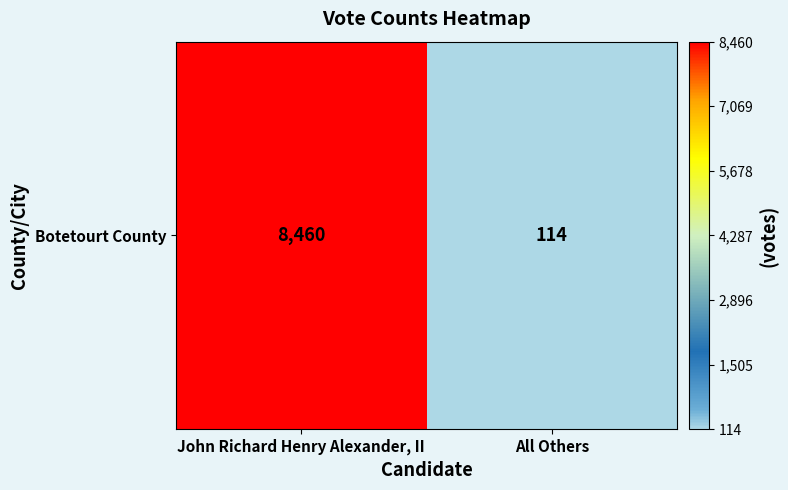

Rank the categories by value from highest to lowest.

John Richard Henry Alexander, II, All Others